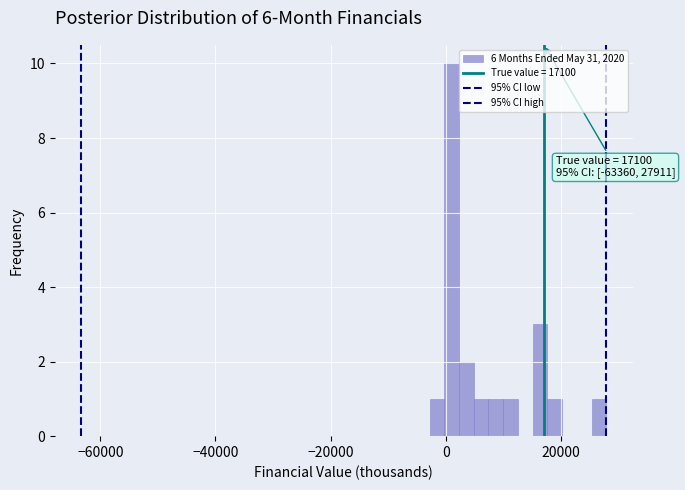

Read against the x-axis, roughly where is the centre of the tallest bar?

2000